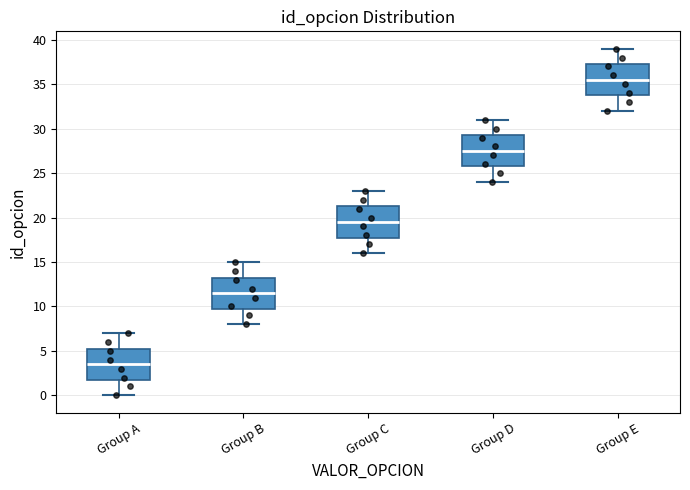

Where does the median line of the box for Group A sit on the y-axis? The values are not printed on the chart, so give them approximately, as read against the axis.

3.5